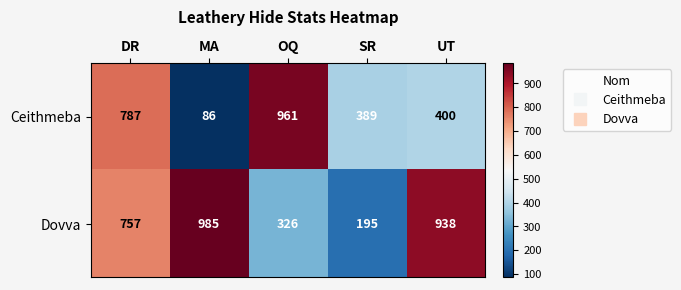

What is the difference between the Ceithmeba values at SR and MA?

303